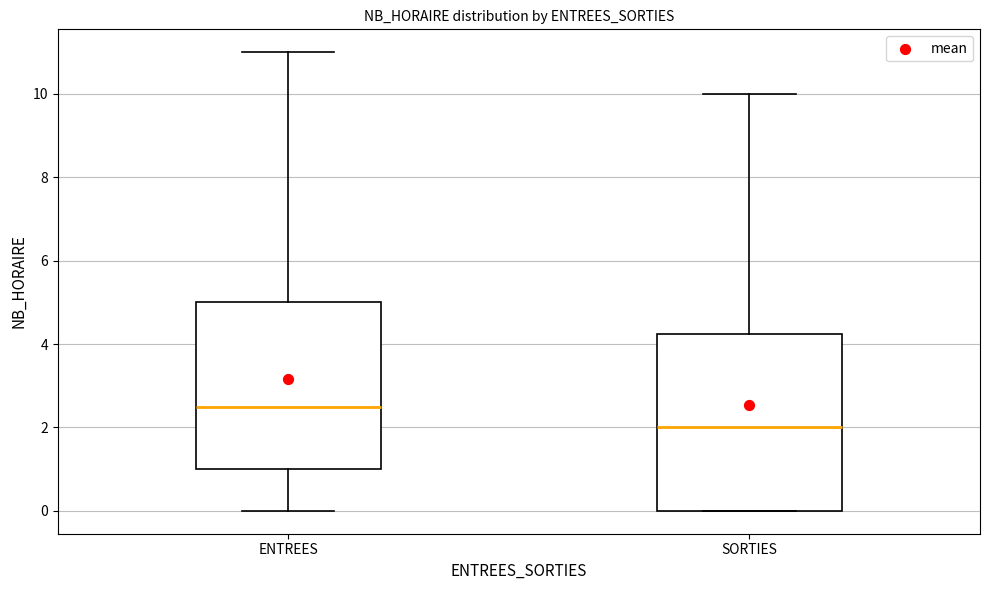

Where does the upper whisker of the box for ENTREES end on the y-axis? The values are not printed on the chart, so give them approximately, as read against the axis.

11.0